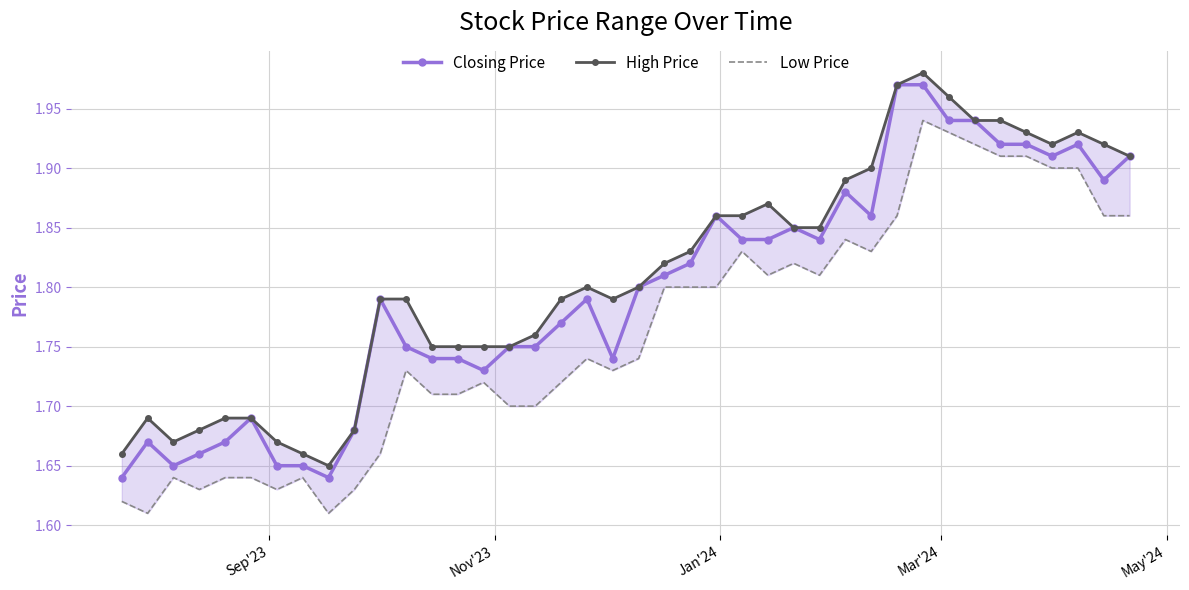

True or false: Closing Price and High Price cross at least once.

False